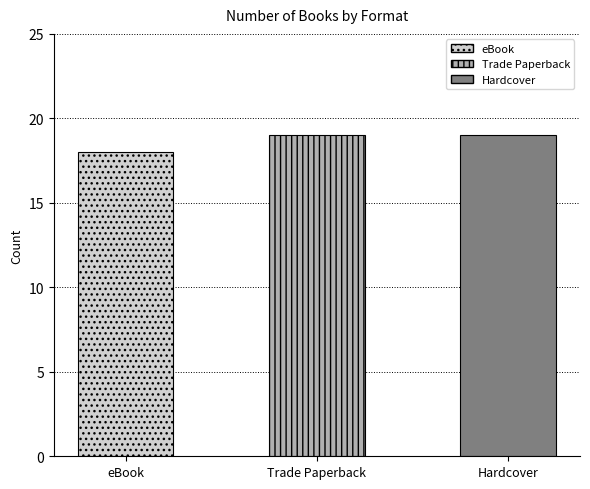

List the labels in order of value, smallest first.

eBook, Trade Paperback, Hardcover